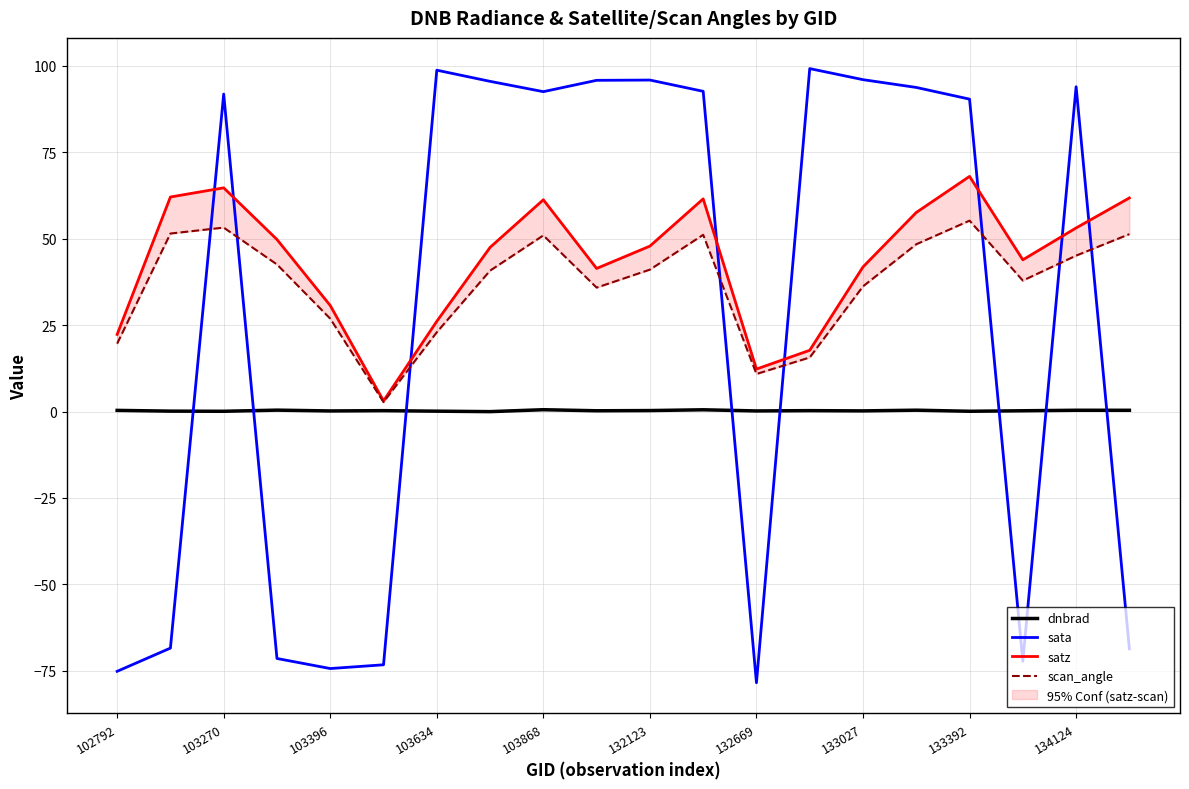

Count the number of data series in this chart.

4